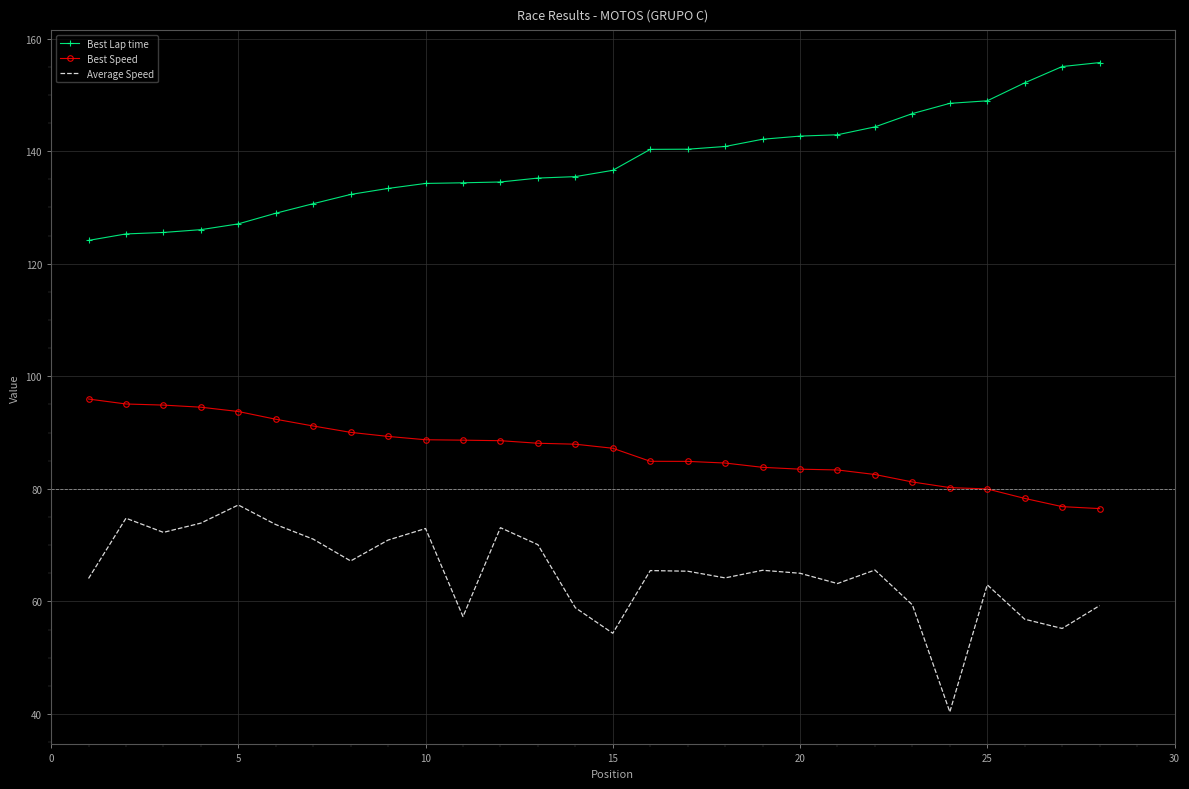

Which series has the largest total across all categories?

Best Lap time